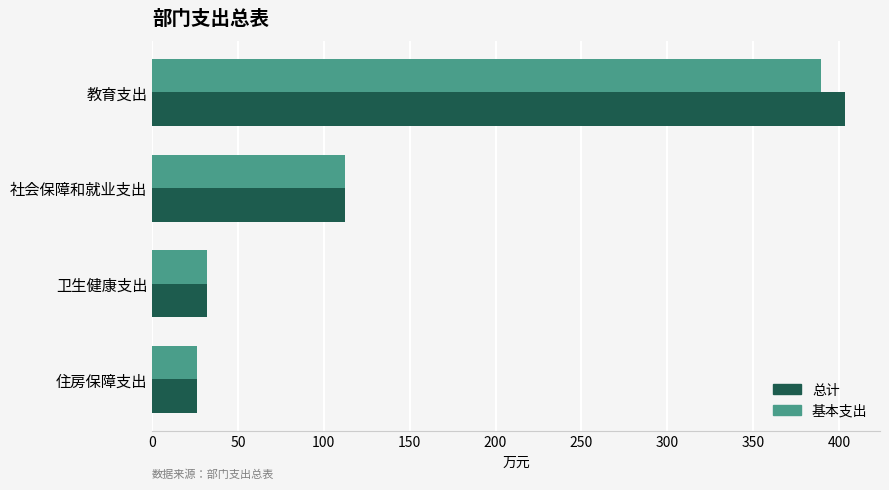

What is the sum of the 总计 values at 社会保障和就业支出 and 卫生健康支出?

144.2